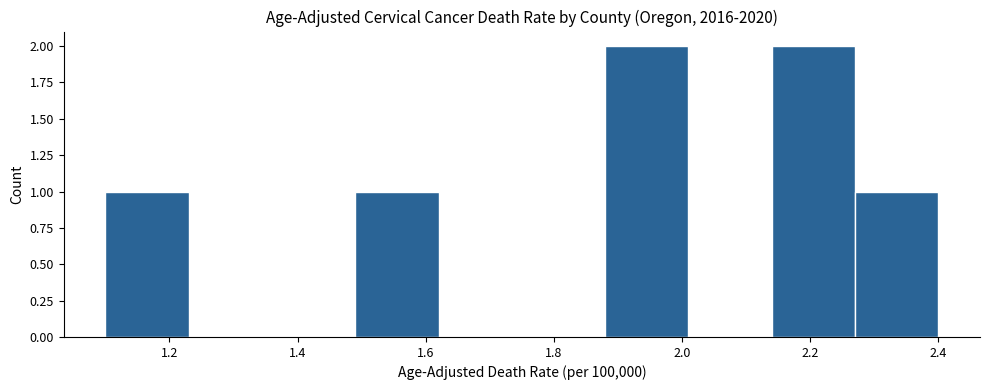

Reading left to right, transcribe this chart: for each bar, give the range it covers on the x-axis and its height. Neither the bar edges nor the heights are printed on the chart, so give them approximately, as read against the axes.

1.10 to 1.23: 1
1.23 to 1.36: 0
1.36 to 1.49: 0
1.49 to 1.62: 1
1.62 to 1.75: 0
1.75 to 1.88: 0
1.88 to 2.01: 2
2.01 to 2.14: 0
2.14 to 2.27: 2
2.27 to 2.40: 1